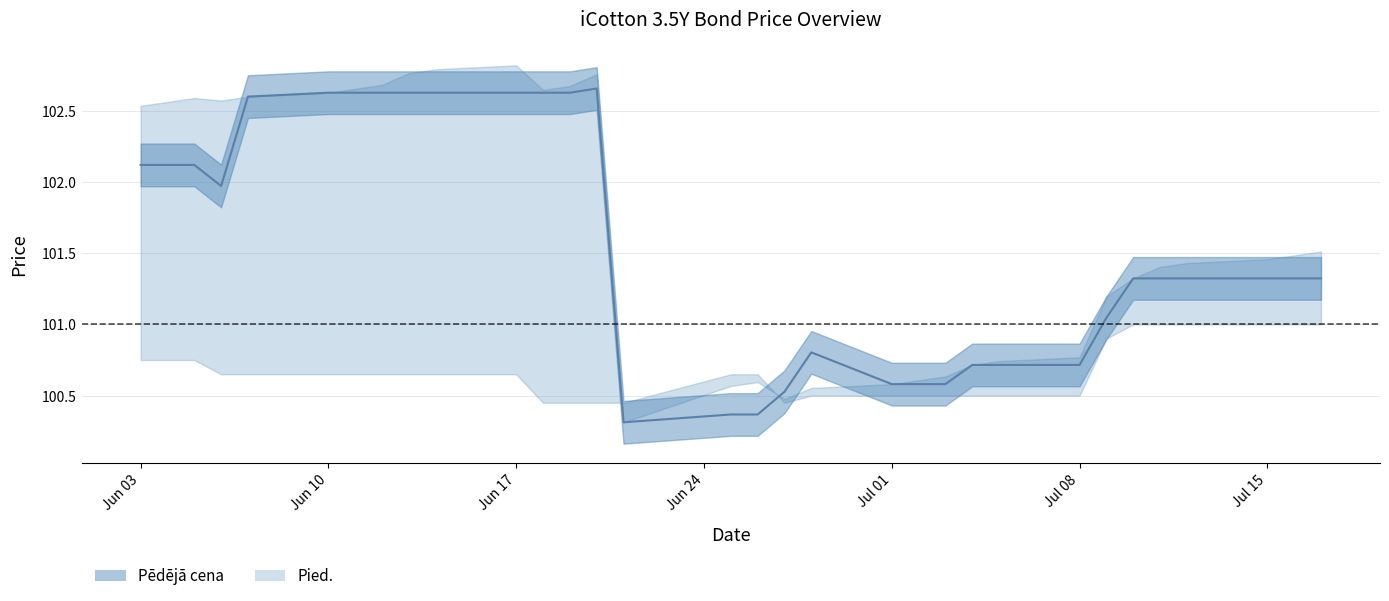

List the labels in order of Pied. value, smallest first.

2024-06-21, 2024-06-27, 2024-06-28, 2024-06-25, 2024-07-01, 2024-06-26, 2024-07-02, 2024-07-03, 2024-07-04, 2024-07-05, 2024-07-08, 2024-07-09, 2024-07-10, 2024-07-11, 2024-07-12, 2024-07-15, 2024-07-16, 2024-07-17, 2024-06-03, 2024-06-04, 2024-06-06, 2024-06-05, 2024-06-07, 2024-06-10, 2024-06-18, 2024-06-11, 2024-06-19, 2024-06-12, 2024-06-20, 2024-06-13, 2024-06-14, 2024-06-17